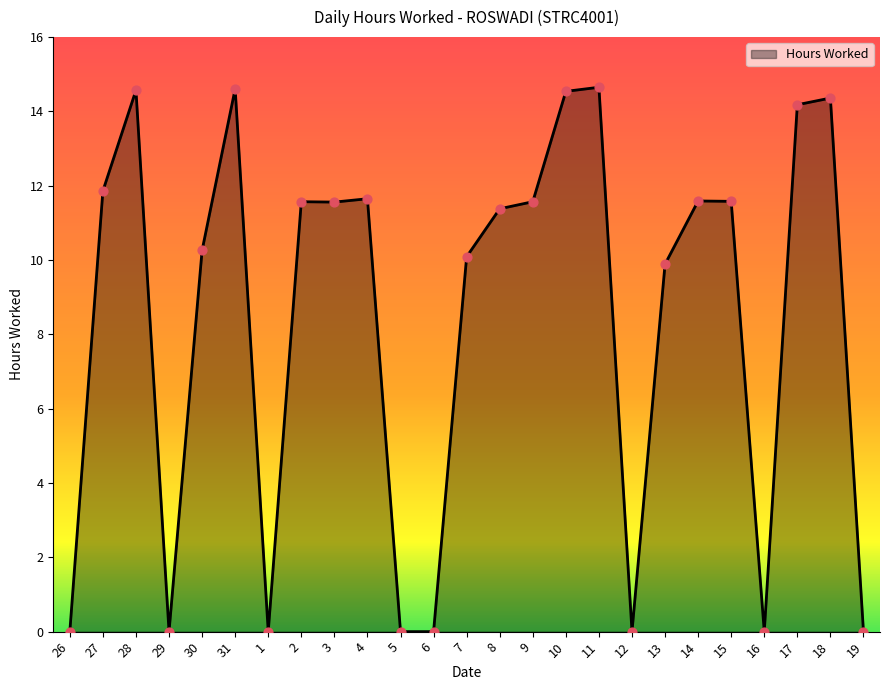

What is the ratio of the value at 28 to the value at 7?

1.4